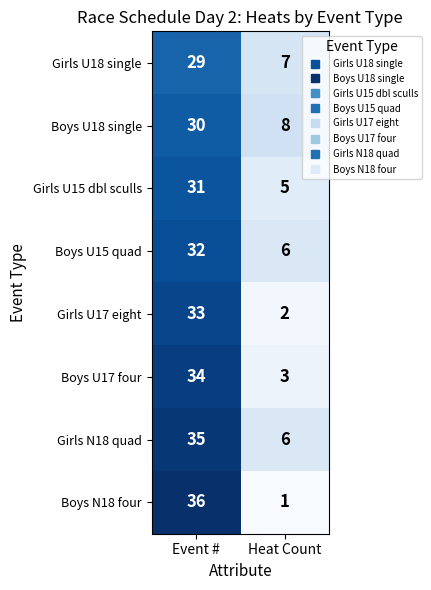

What is the sum of the Girls U15 dbl sculls values at Heat Count and Event #?

36